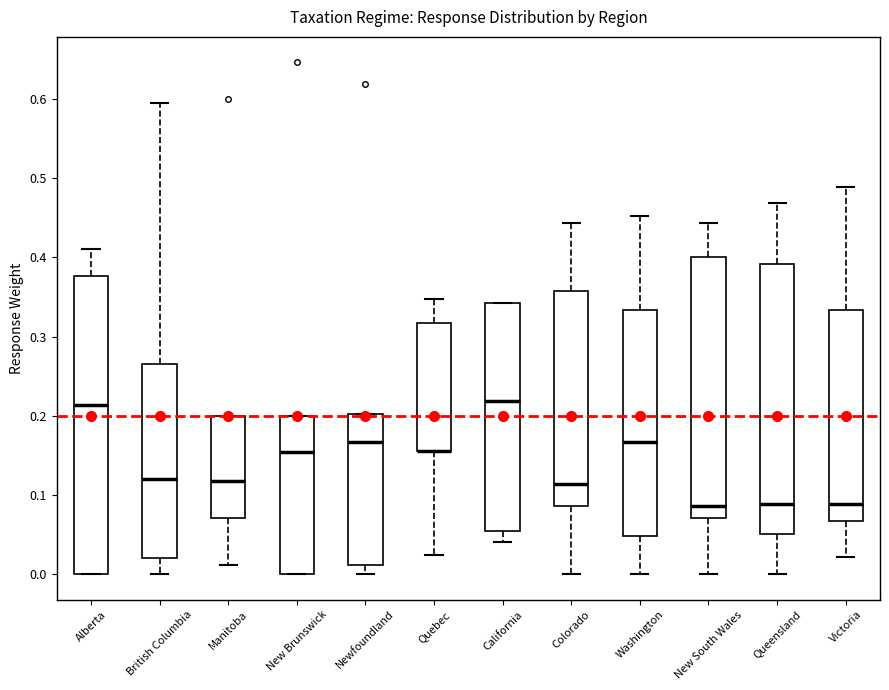

Comparing the boxes themselves (not the whiskers), which one is the tallest?

Alberta